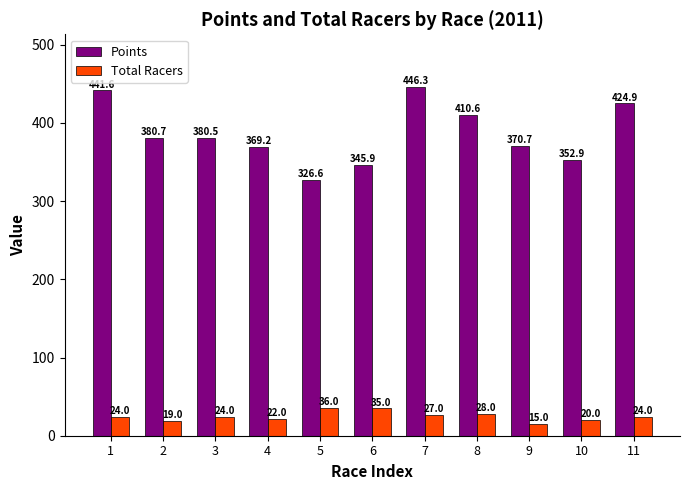

Is it true that Total Racers equals 15.0 at 9?

True